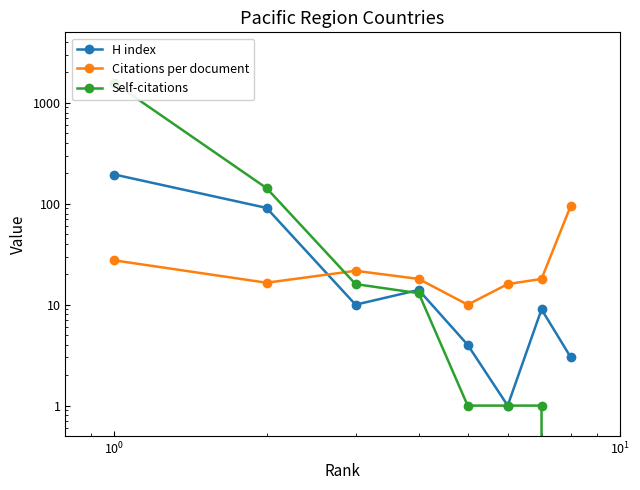

Reading left to right, what are all the values shown in this chart?

H index: 195.0	91.0	10.0	14.0	4.0	1.0	9.0	3.0
Citations per document: 27.5	16.5	21.7	18.0	10.0	16.0	18.0	96.0
Self-citations: 1571.0	143.0	16.0	13.0	1.0	1.0	1.0	0.0